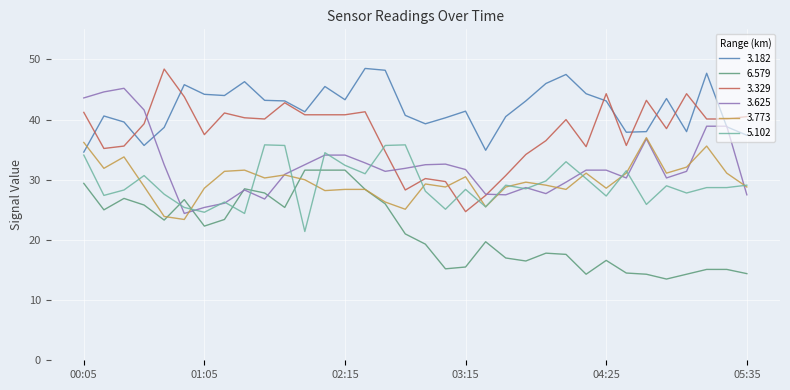

How many interior local valleys does the 3.625 series have?

7